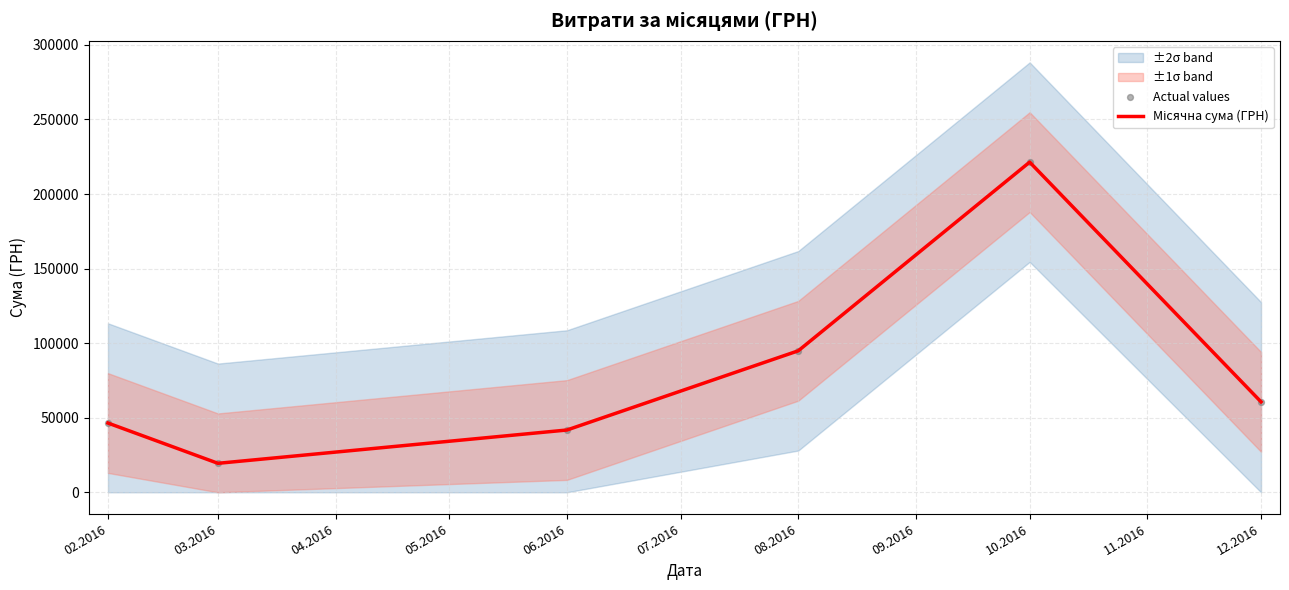

At how many categories does at least one series exceed 85252?

2